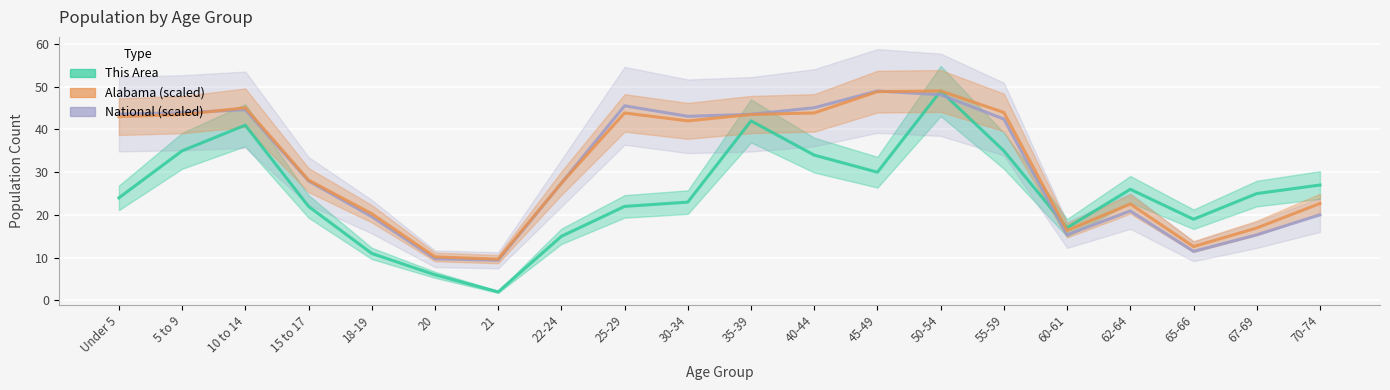

The value of National (scaled) at 50-54 is 66.4. True or false?

False